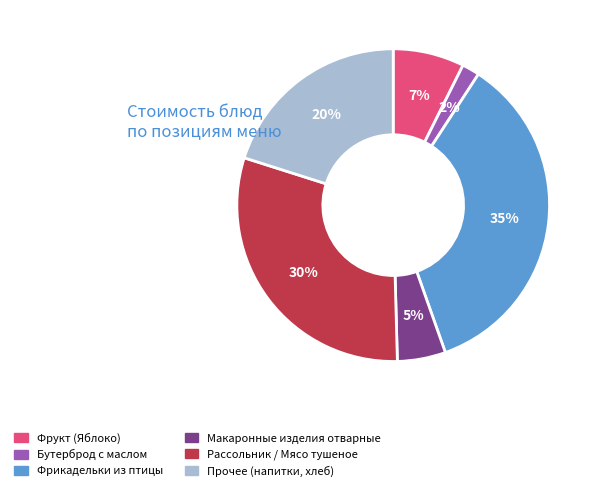

To the nearest percent, what is the average slice percentage?

17%